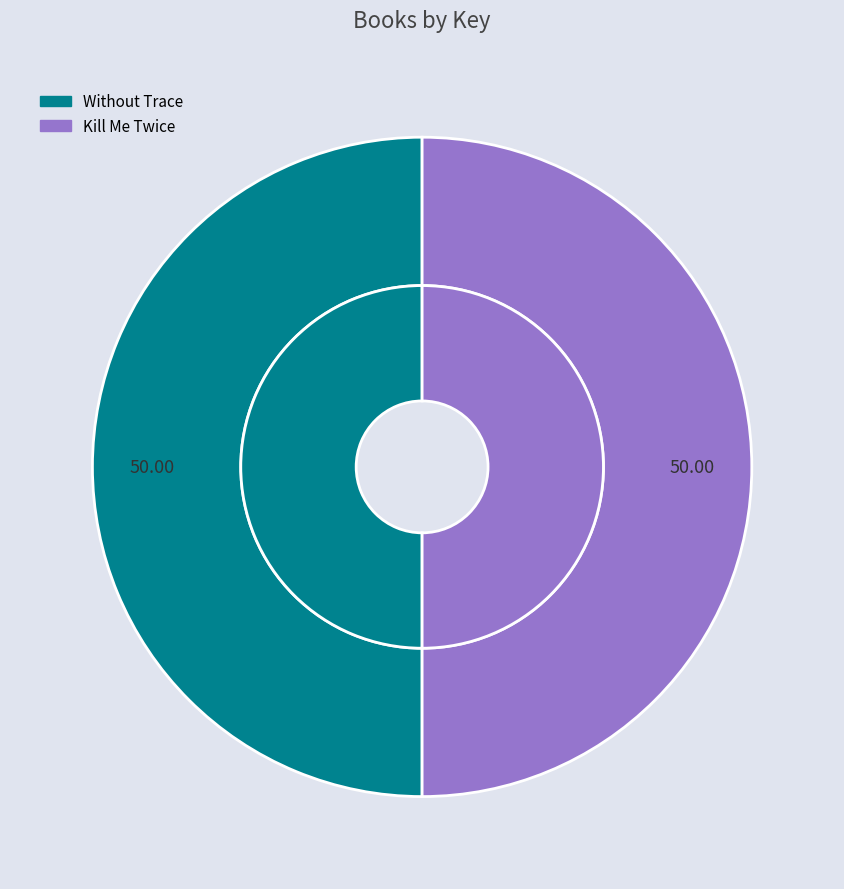

True or false: Without Trace accounts for 43% of the total.

False